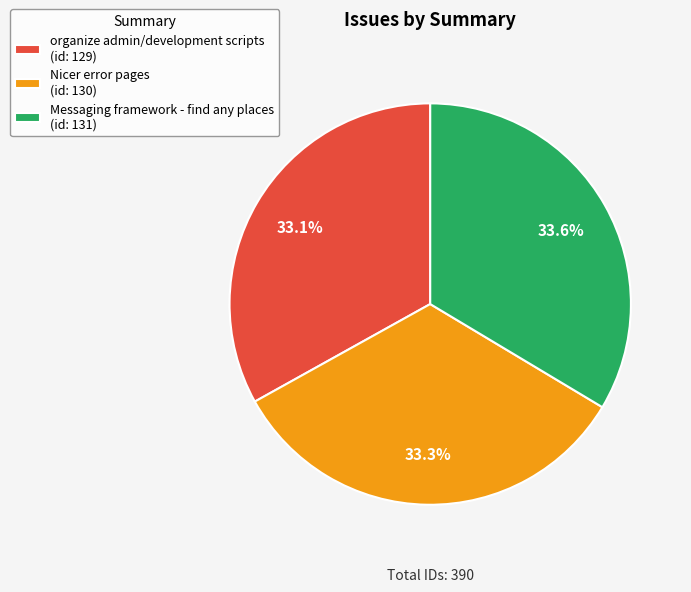

What portion of the pie excludes organize admin/development scripts (id: 129)?

66.9%